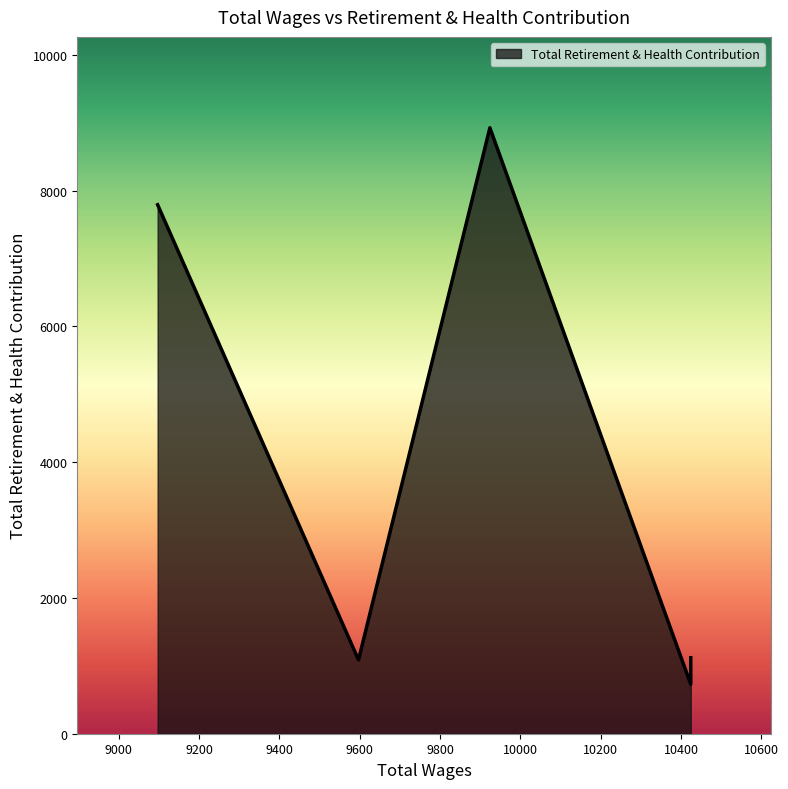

Rank the categories by value from lowest to highest.

10424.0, 9597.0, 10424.0, 9097.0, 9924.0